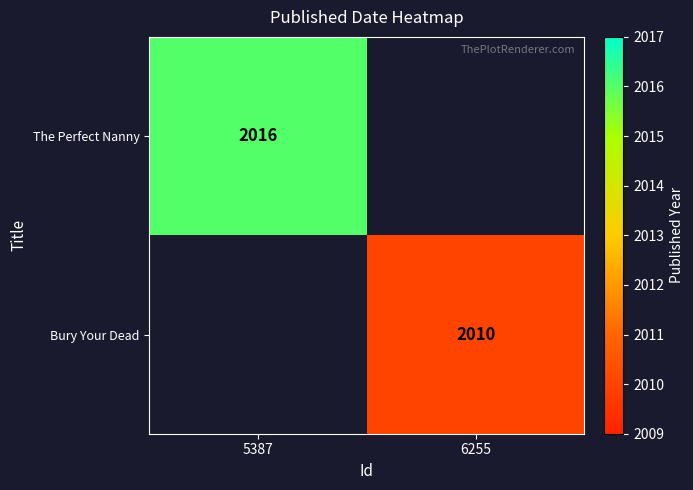

Is the value of The Perfect Nanny at 5387 greater than the value of Bury Your Dead at 6255?

Yes